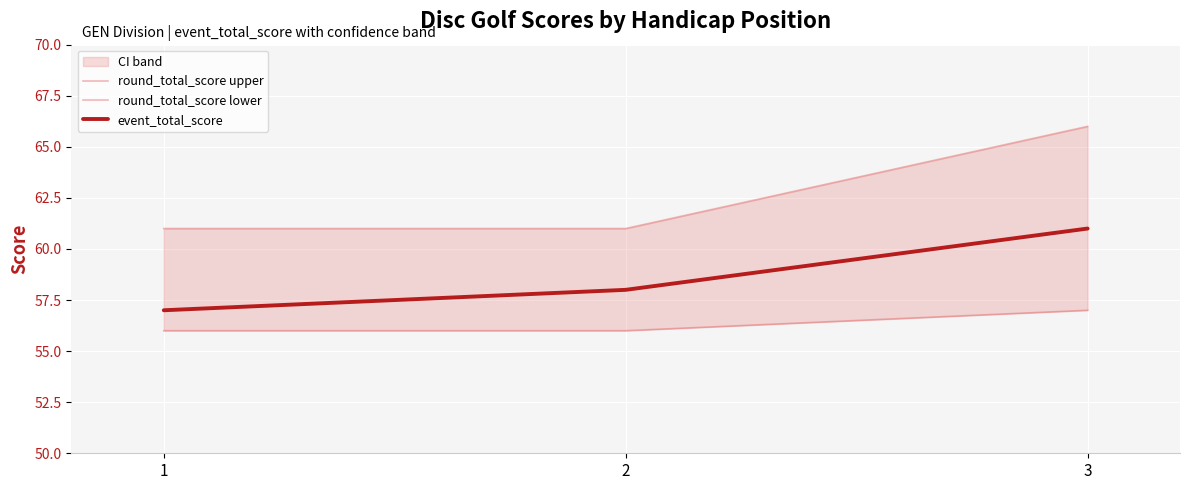

Reading right to left, transcribe all the data shown in this chart.

round_total_score upper: 66	61	61
round_total_score lower: 57	56	56
event_total_score: 61	58	57